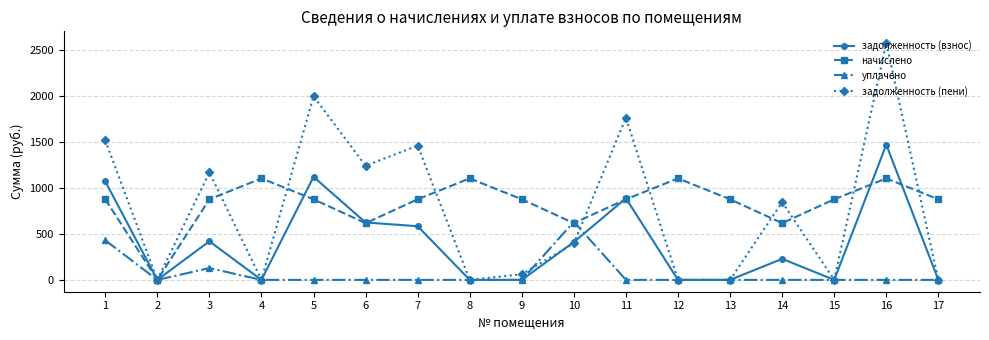

Where is the first local maximum for задолженность (взнос)?

3